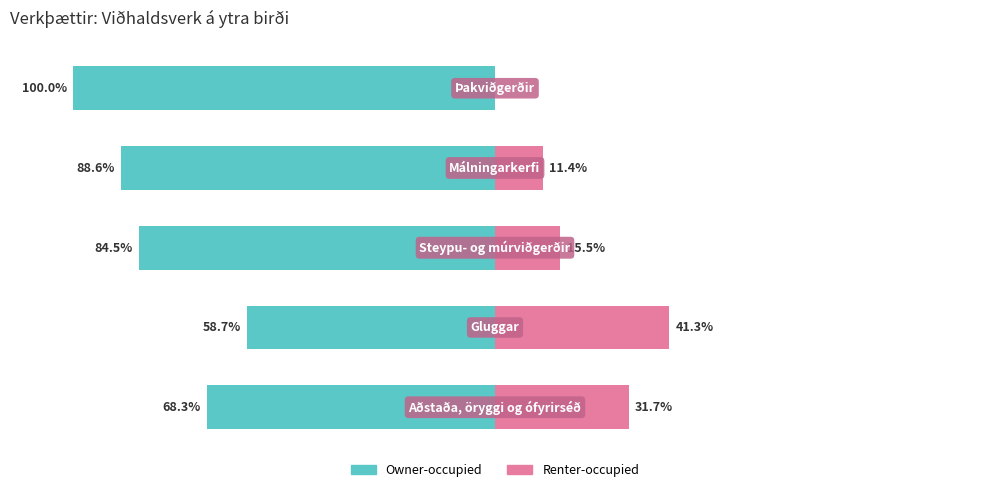

What is the minimum value shown in the chart?

-100.0